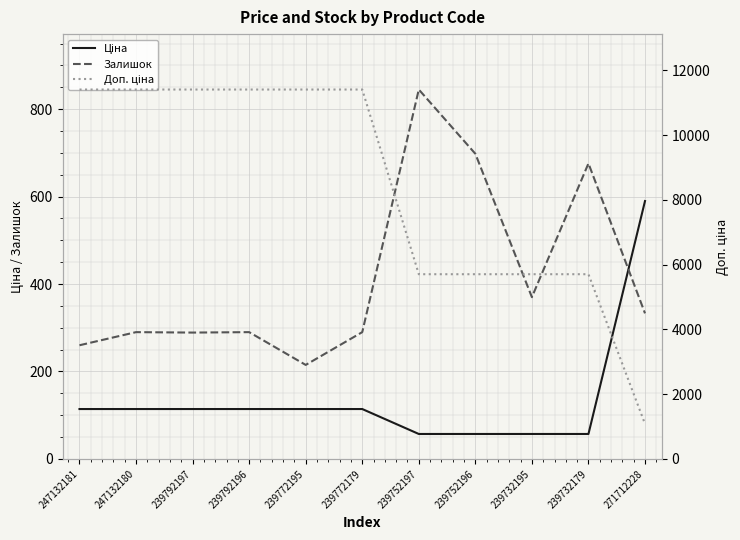

What is the label of the 1st point from the left?

247132181